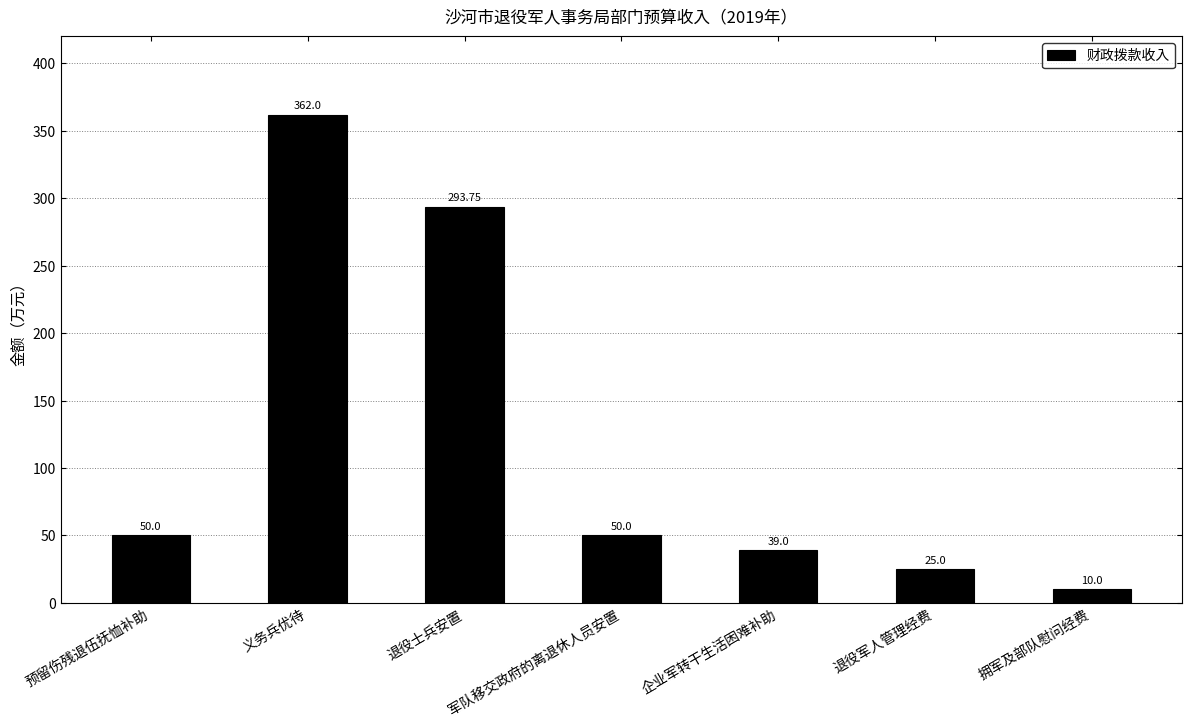

Which category has the highest value across all series?

义务兵优待